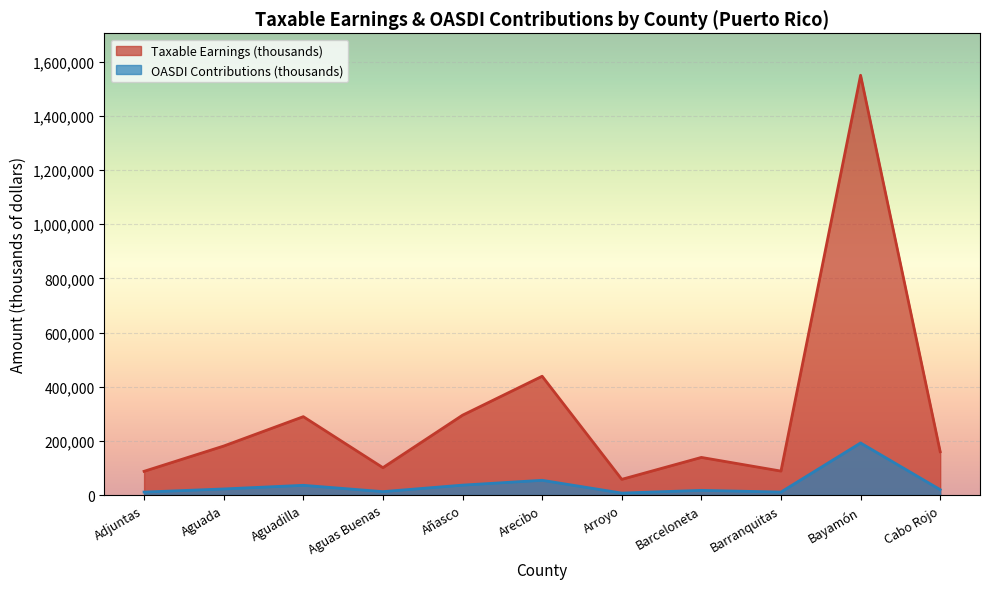

Is the value of OASDI Contributions (thousands) at Añasco greater than the value of Taxable Earnings (thousands) at Cabo Rojo?

No